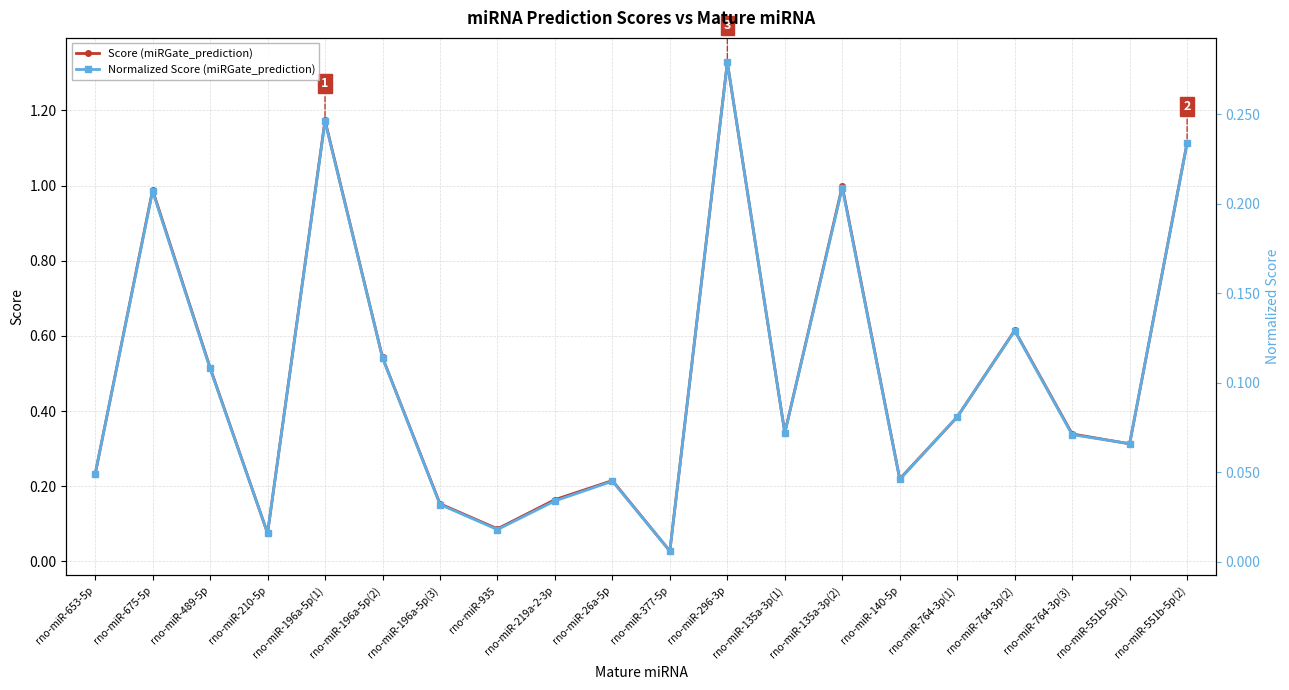

True or false: Score (miRGate_prediction) and Normalized Score (miRGate_prediction) intersect in this chart.

False